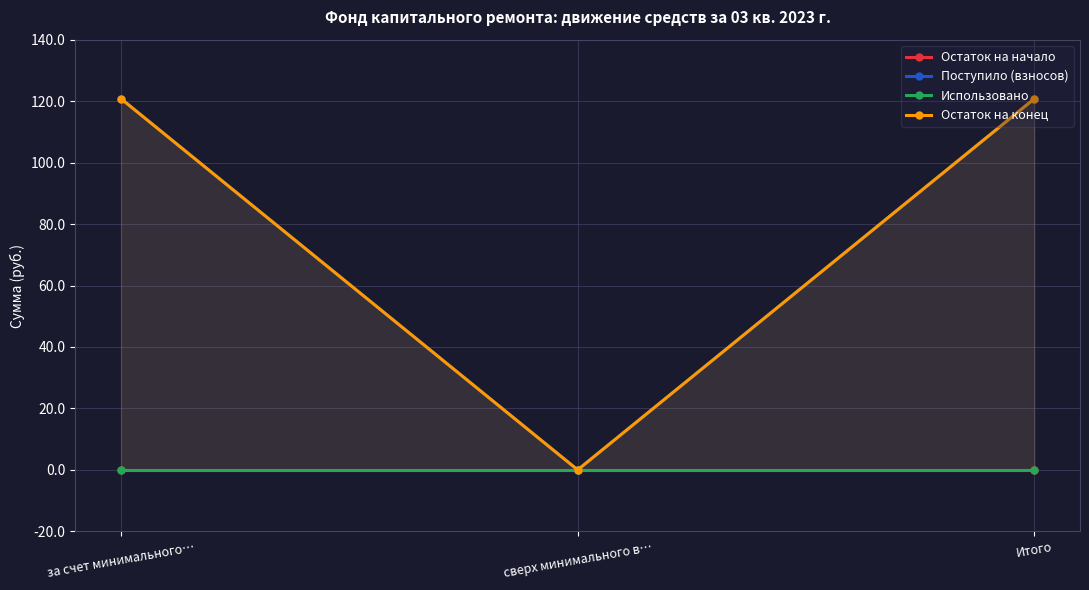

How many values in Поступило (взносов) are above zero?

2